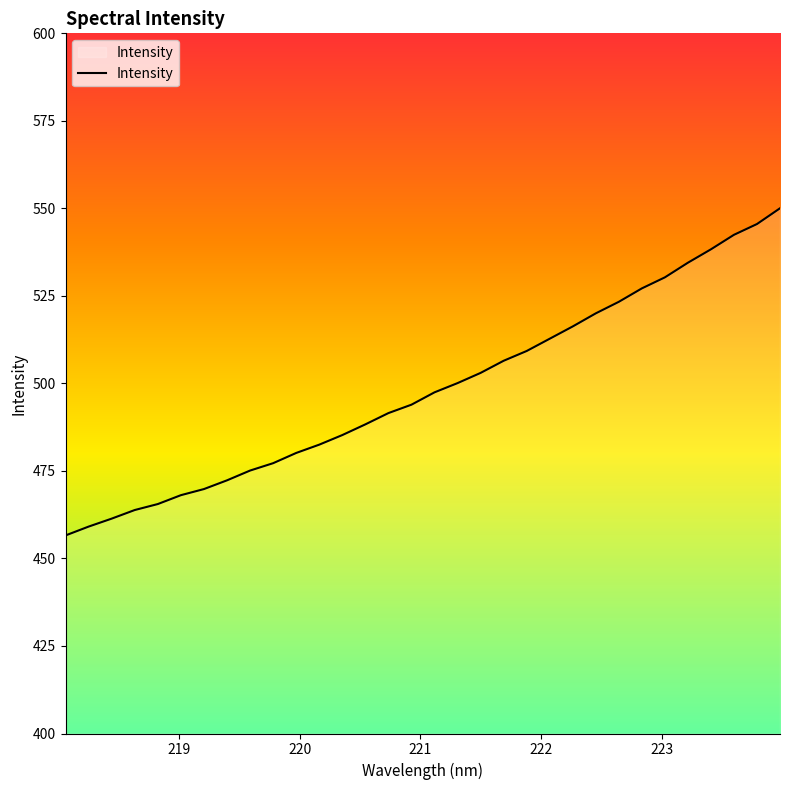

What is the greatest value displayed?

550.0